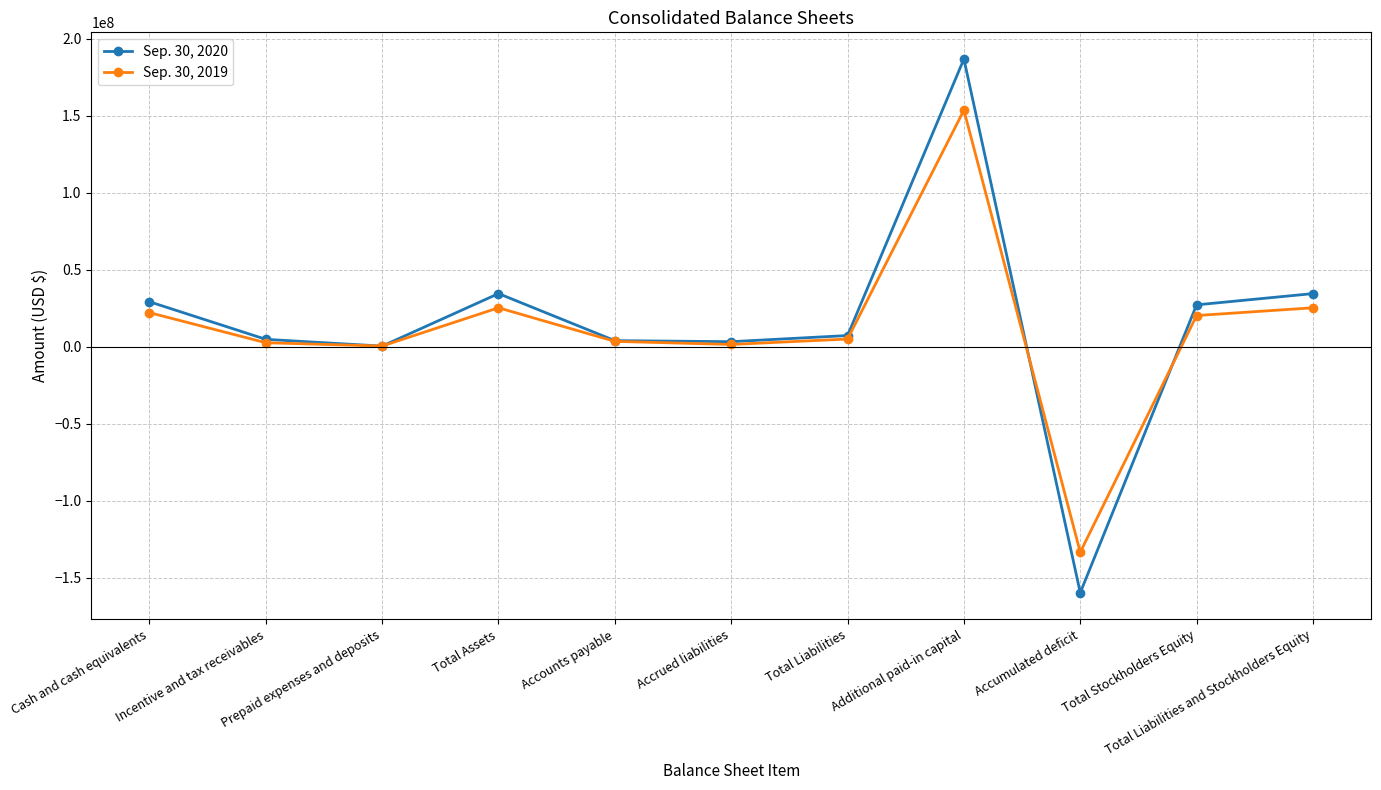

Rank the series by their average value, from highest to lowest.

Sep. 30, 2020, Sep. 30, 2019